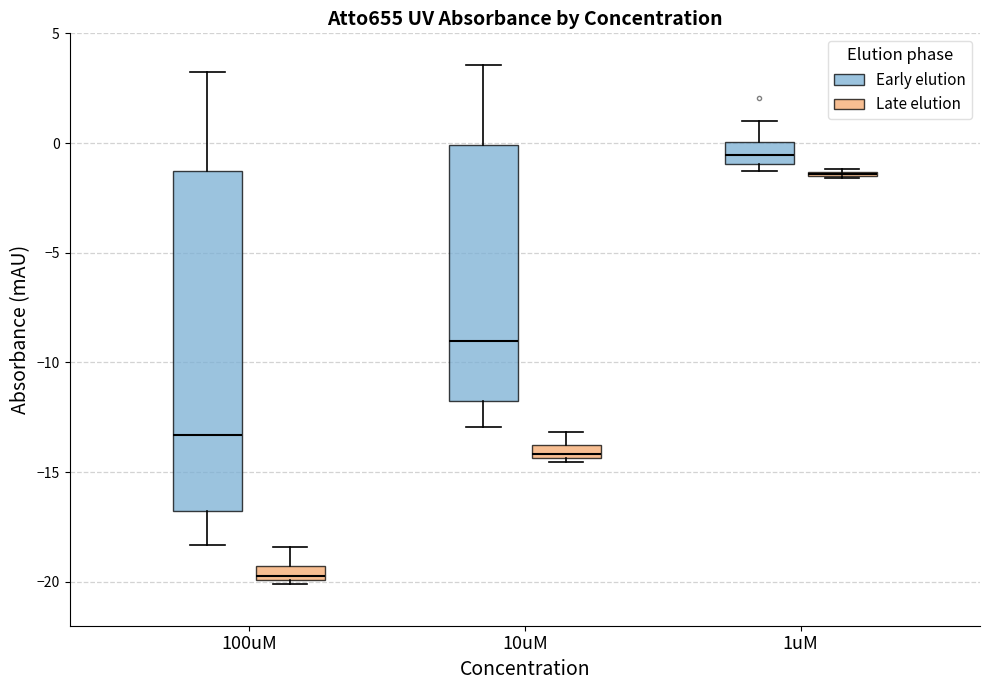

Where does the median line of the box for 1uM (Early elution) sit on the y-axis? The values are not printed on the chart, so give them approximately, as read against the axis.

-0.5